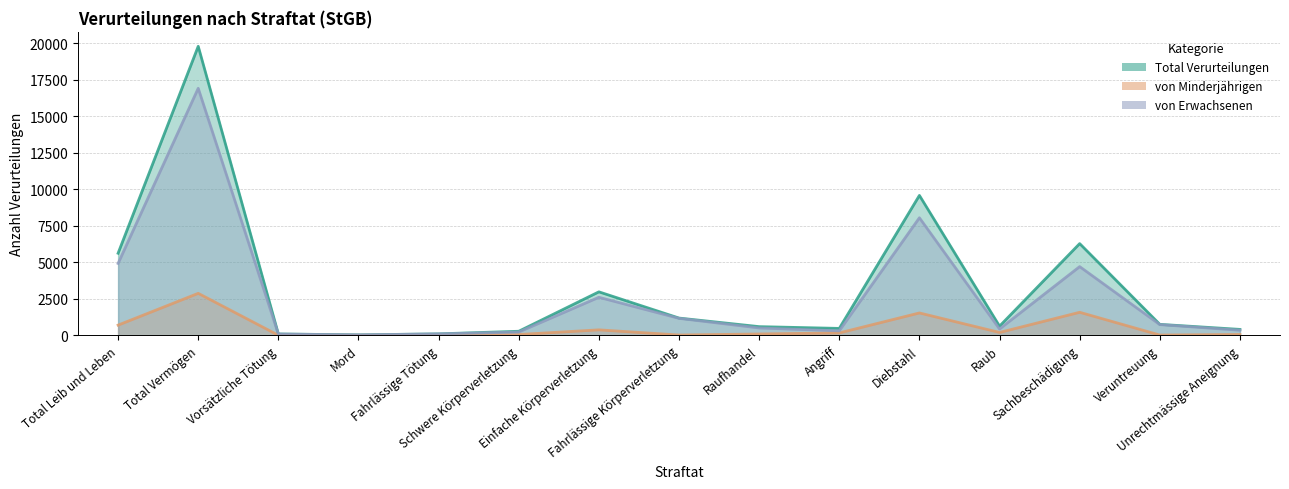

The value of von Erwachsenen at Raufhandel is 338. True or false?

False